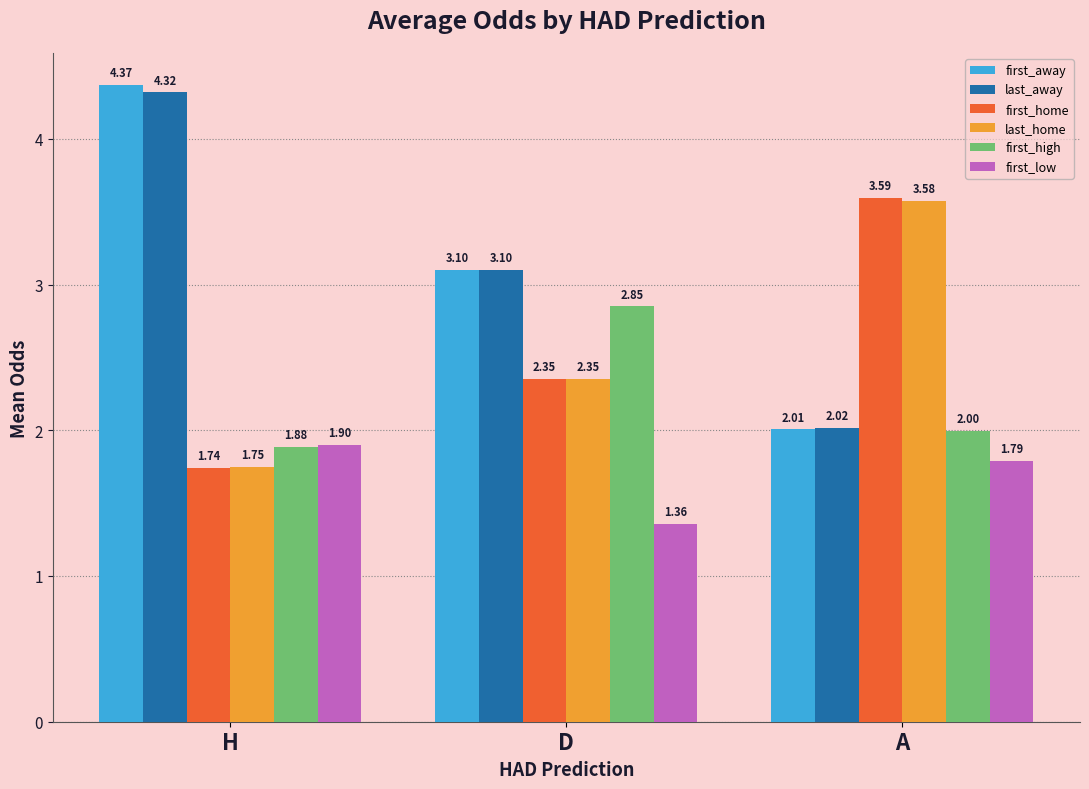

Does the chart contain stacked bars?

No